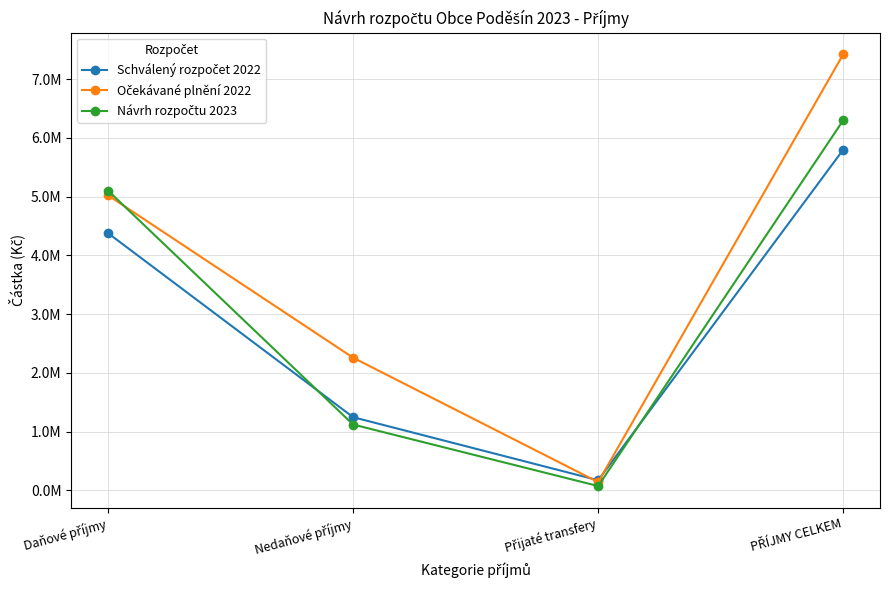

Is the value of Očekávané plnění 2022 at Přijaté transfery greater than the value of Návrh rozpočtu 2023 at PŘÍJMY CELKEM?

No